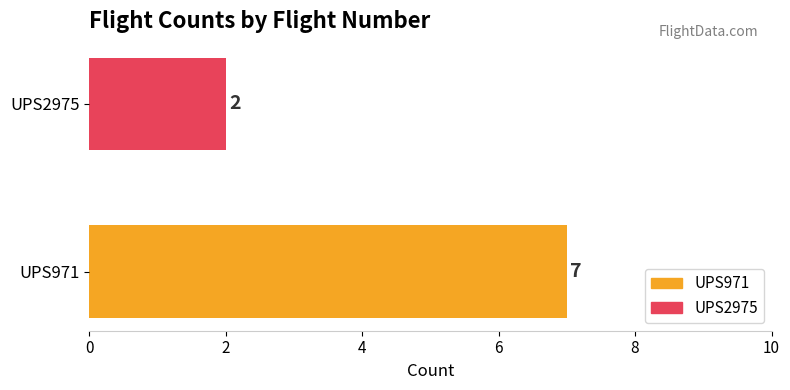

Reading left to right, transcribe all the data shown in this chart.

7	2